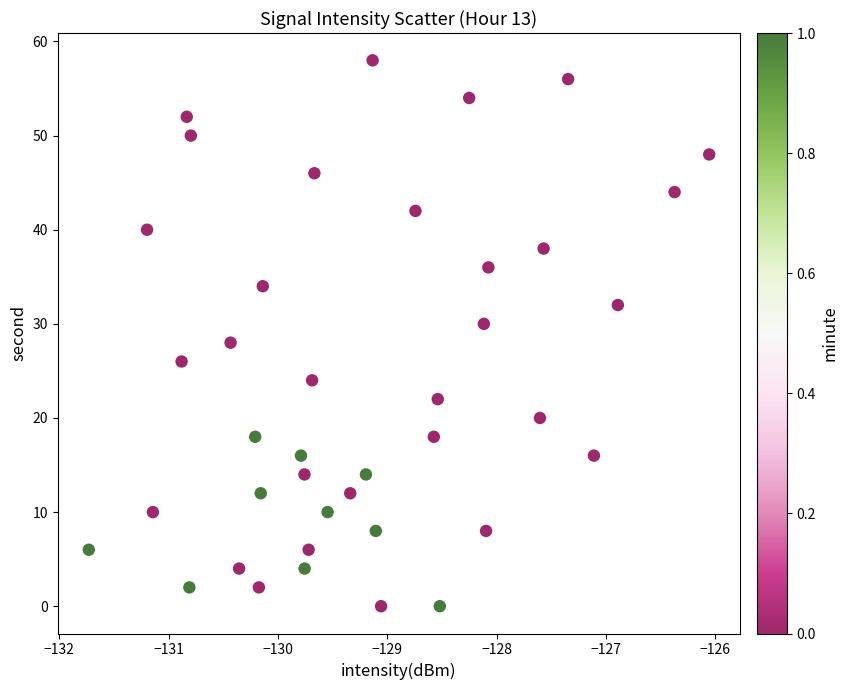

What is the range of Y values (max minus min)?

58